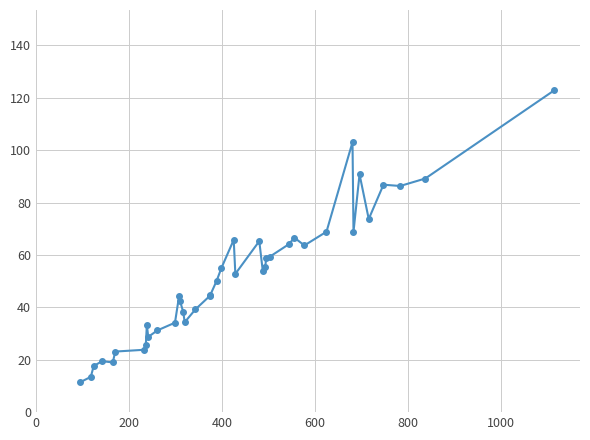

Is this an area chart (filled region under the line)?

No